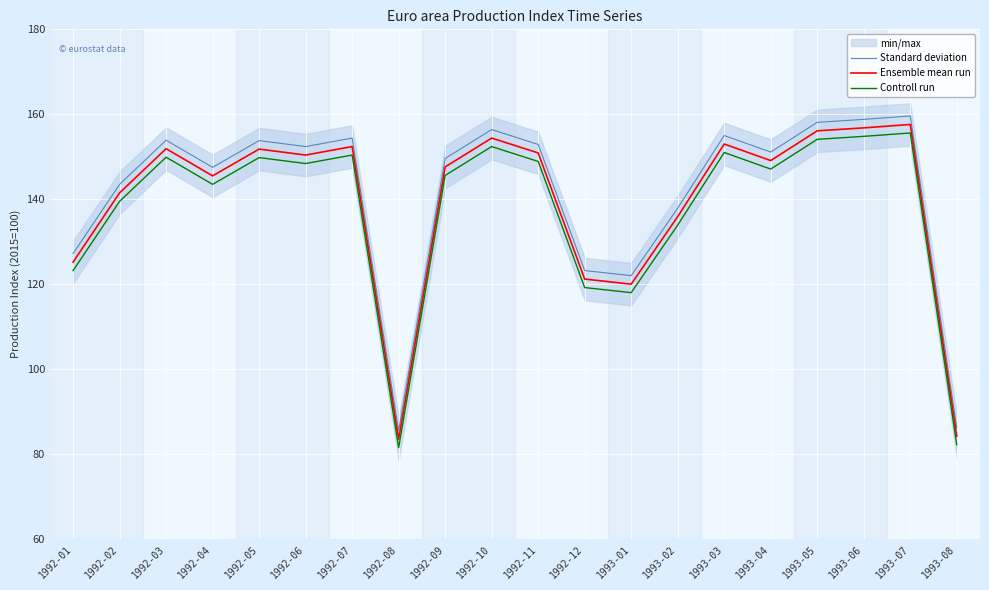

What is the difference between the Standard deviation values at 1992-11 and 1992-05?

0.9